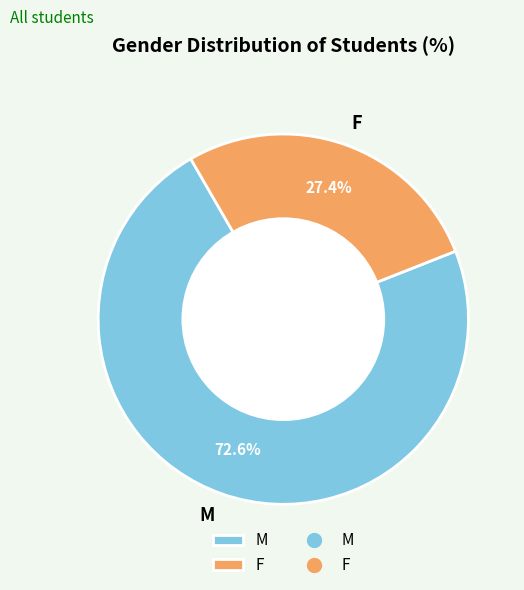

Count the number of slices in the pie.

2